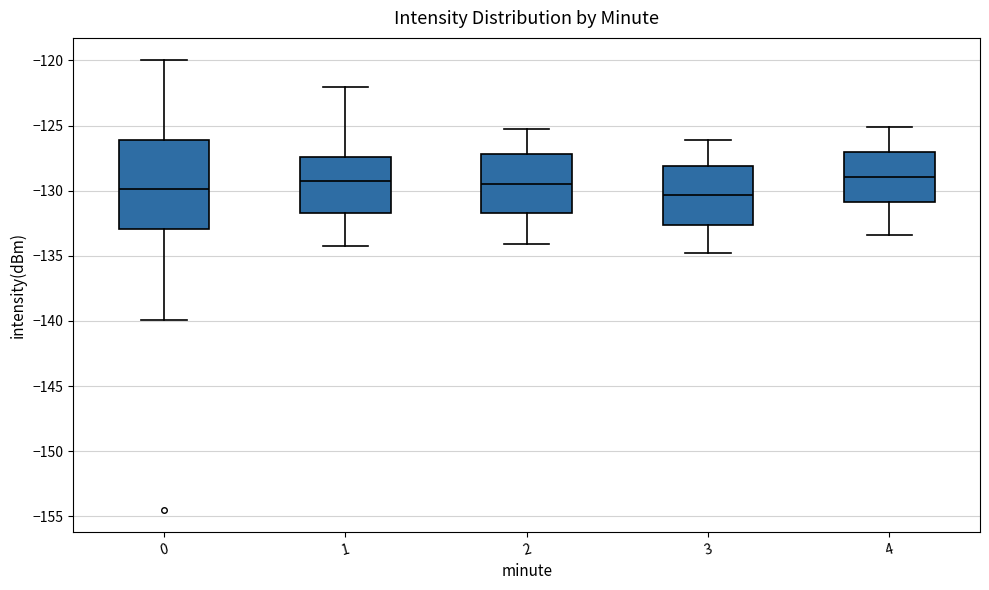

Reading left to right, transcribe this box plot: for each box, give where its median line is, the range the box spans, and where its two whiskers end, as read against the y-axis. The values are not printed on the chart, so give them approximately, as read against the axis.

0: median -130.0, box -133.0 to -126.0, whiskers -140.0 to -120.0
1: median -129.0, box -131.5 to -127.5, whiskers -134.5 to -122.0
2: median -129.5, box -131.5 to -127.0, whiskers -134.0 to -125.5
3: median -130.5, box -132.5 to -128.0, whiskers -135.0 to -126.0
4: median -129.0, box -131.0 to -127.0, whiskers -133.5 to -125.0